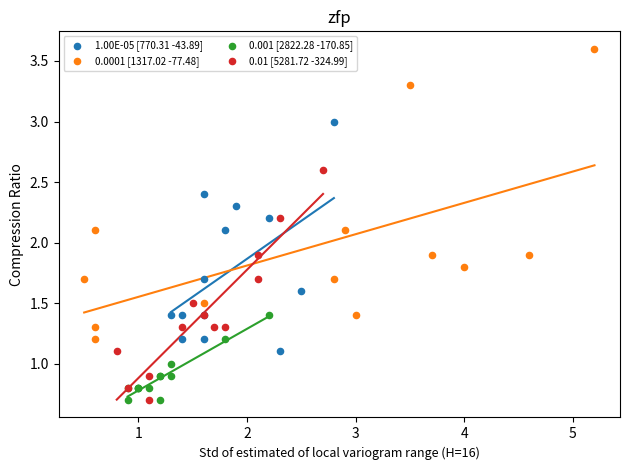

What are all the series names shown in the legend?

1.00E-05 [770.31 -43.89], 0.0001 [1317.02 -77.48], 0.001 [2822.28 -170.85], 0.01 [5281.72 -324.99]